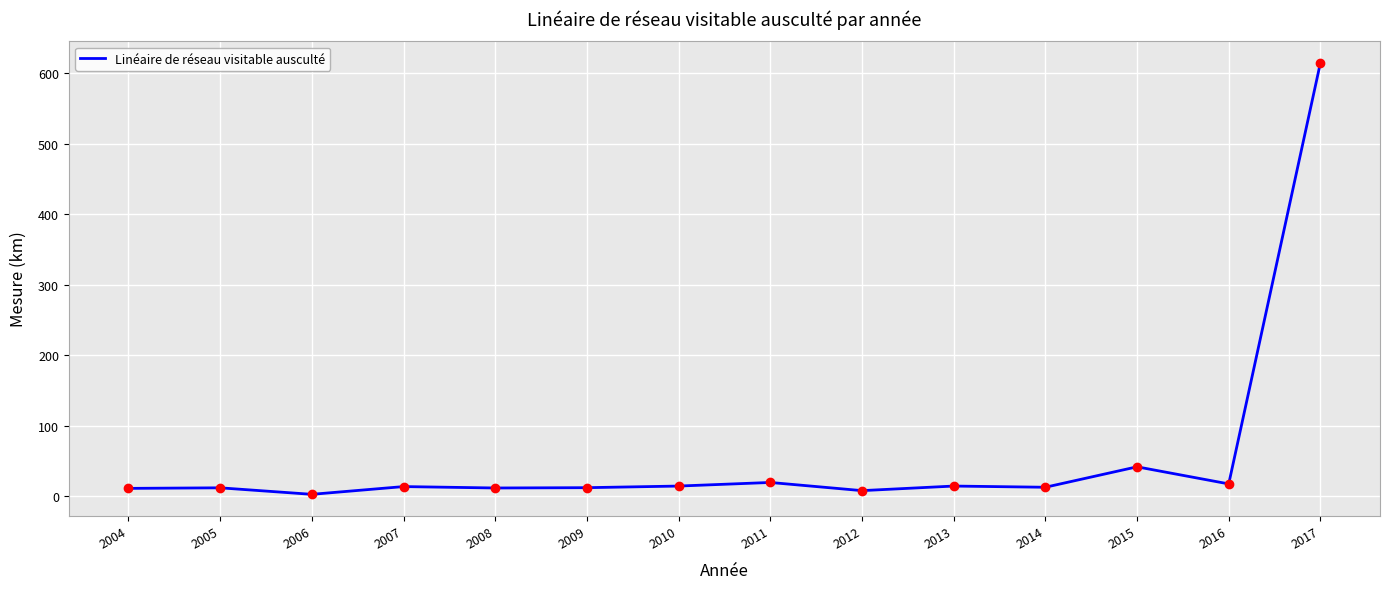

What is the greatest value displayed?

615.0